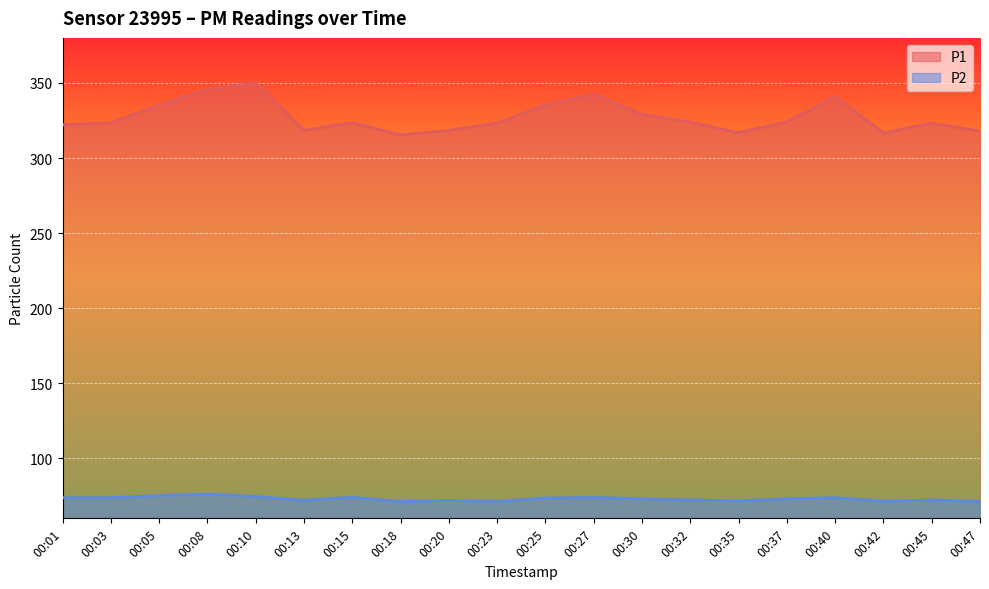

The value of P2 at 00:45 is 72.2. True or false?

True